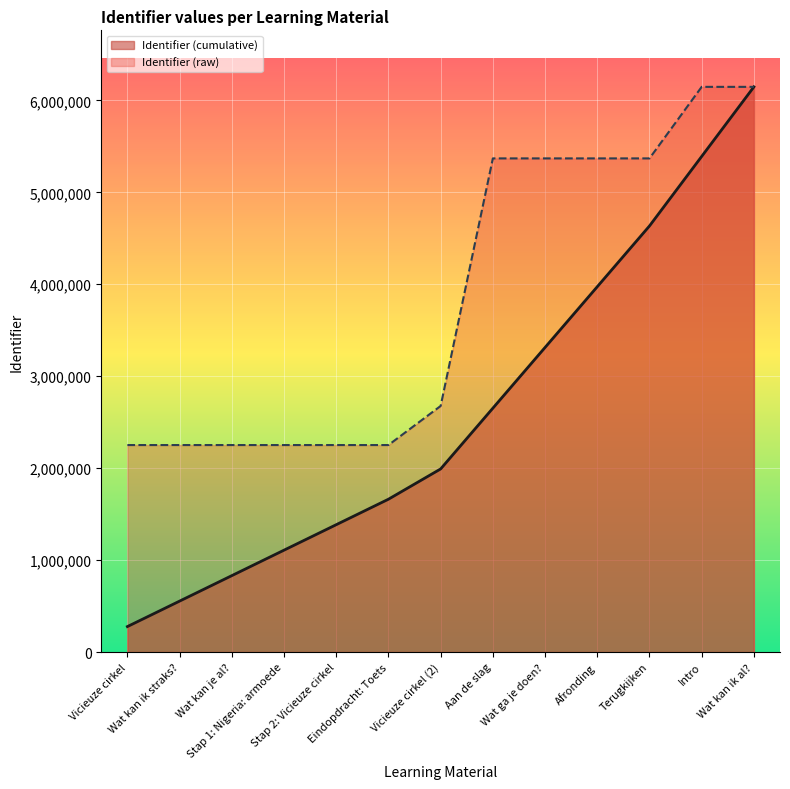

How many lines are shown in the chart?

2